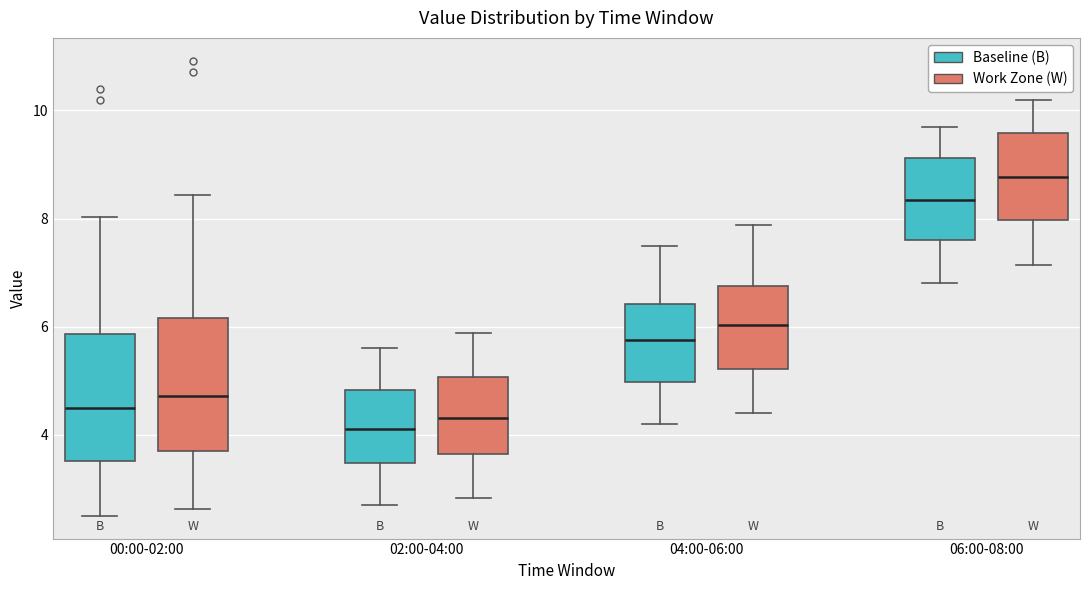

Reading left to right, read every box against the y-axis: the position of its median line, the range the box covers, and the ends of its whiskers. The values are not printed on the chart, so give them approximately, as read against the axis.

00:00-02:00 (Baseline (B)): median 4.6, box 3.6 to 5.8, whiskers 2.6 to 8.0
00:00-02:00 (Work Zone (W)): median 4.8, box 3.6 to 6.2, whiskers 2.6 to 8.4
02:00-04:00 (Baseline (B)): median 4.2, box 3.4 to 4.8, whiskers 2.8 to 5.6
02:00-04:00 (Work Zone (W)): median 4.4, box 3.6 to 5.0, whiskers 2.8 to 5.8
04:00-06:00 (Baseline (B)): median 5.8, box 5.0 to 6.4, whiskers 4.2 to 7.6
04:00-06:00 (Work Zone (W)): median 6.0, box 5.2 to 6.8, whiskers 4.4 to 7.8
06:00-08:00 (Baseline (B)): median 8.4, box 7.6 to 9.2, whiskers 6.8 to 9.8
06:00-08:00 (Work Zone (W)): median 8.8, box 8.0 to 9.6, whiskers 7.2 to 10.2